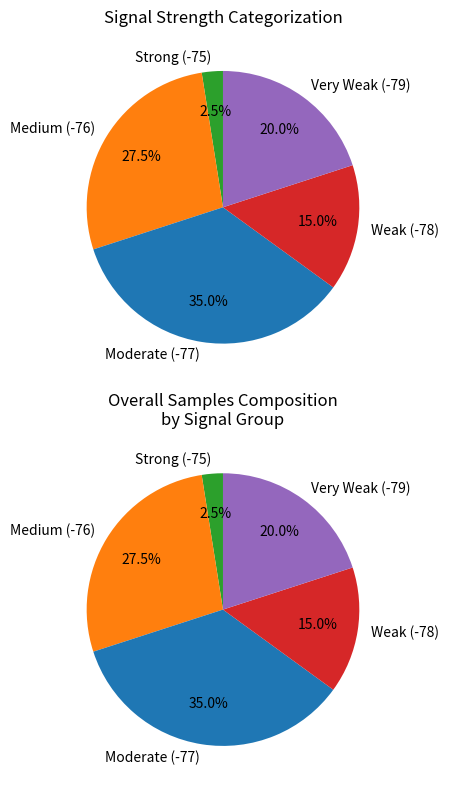

Is 31 the majority of the pie?

No